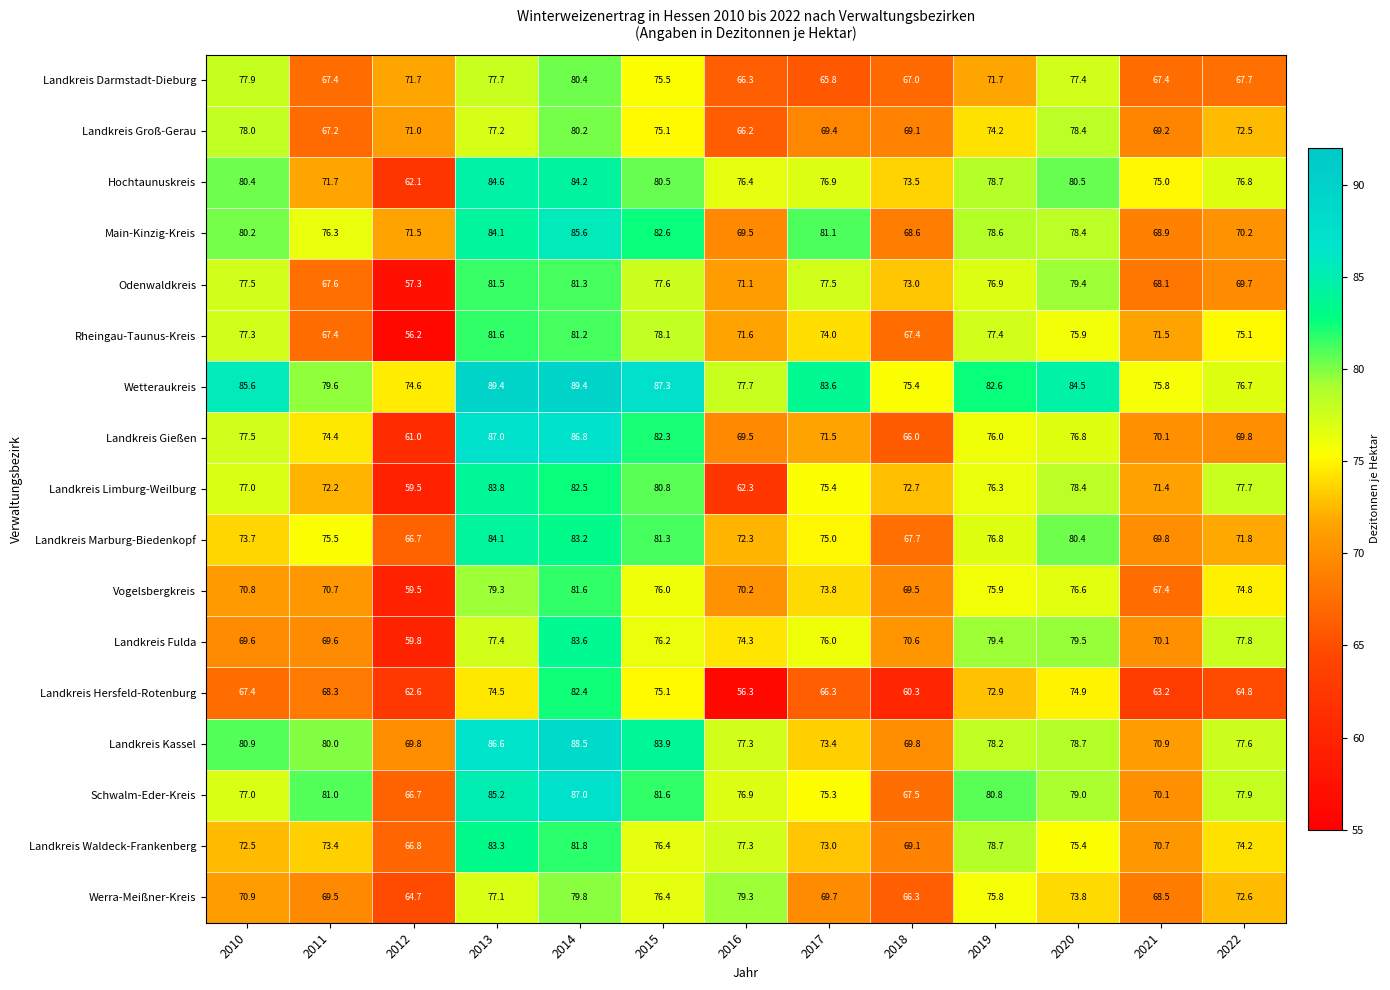

Rank the categories by Landkreis Groß-Gerau value from highest to lowest.

2014, 2020, 2010, 2013, 2015, 2019, 2022, 2012, 2017, 2021, 2018, 2011, 2016